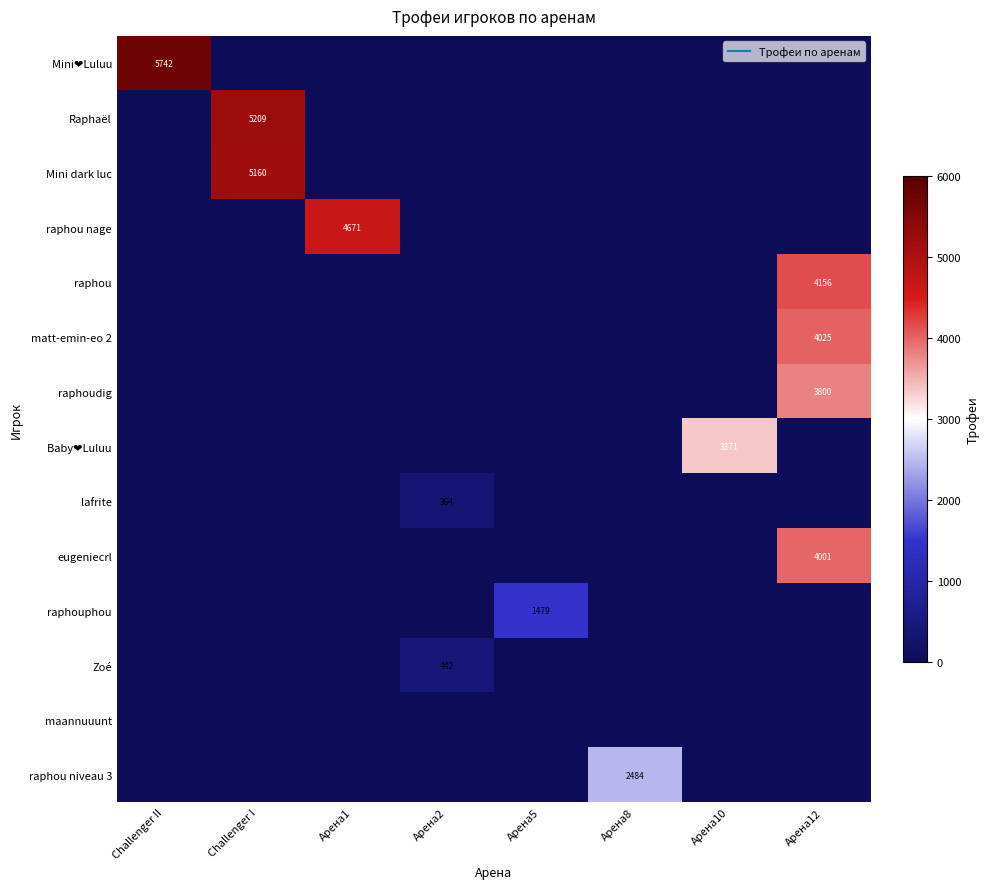

Which series has the largest total across all categories?

Mini❤️Luluu